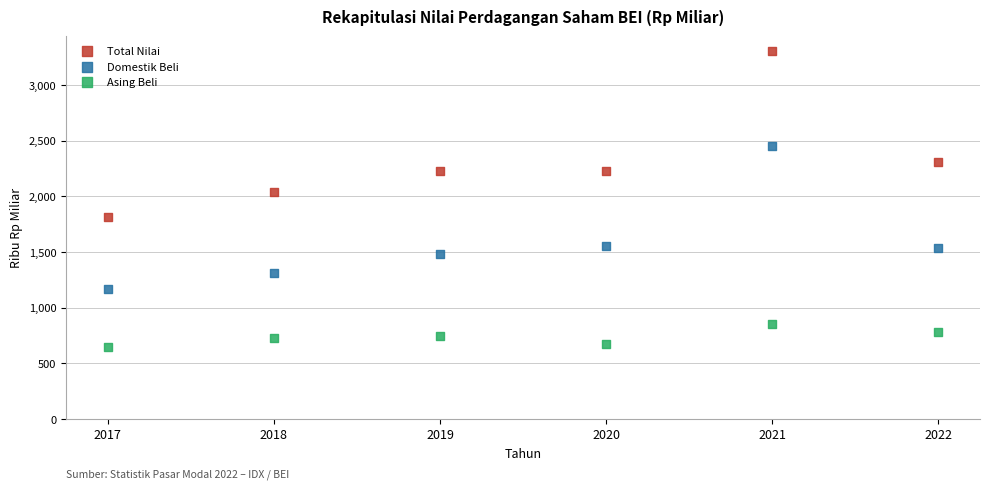

In the Total Nilai series, what Y value is closest to 2556?

2310.2